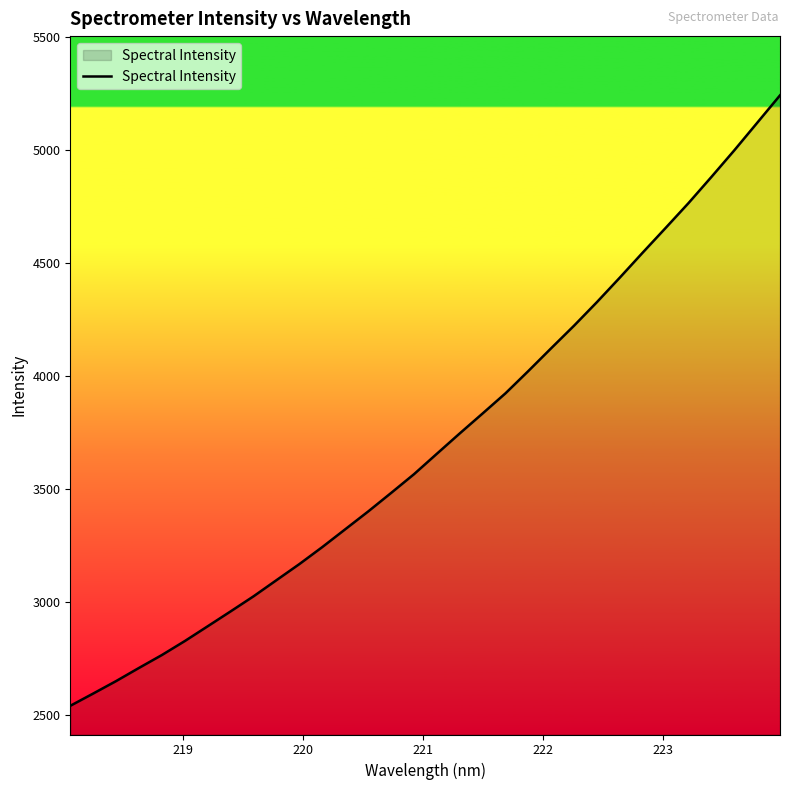

Reading left to right, what are all the values shown in this chart?

2539.3	2593.6	2648.7	2707.0	2764.1	2825.9	2891.4	2957.2	3023.9	3095.2	3166.4	3241.6	3320.2	3398.8	3480.7	3563.6	3654.1	3744.1	3832.4	3921.7	4020.4	4121.4	4221.3	4325.6	4433.9	4544.5	4653.4	4763.3	4878.8	4996.4	5118.1	5239.8